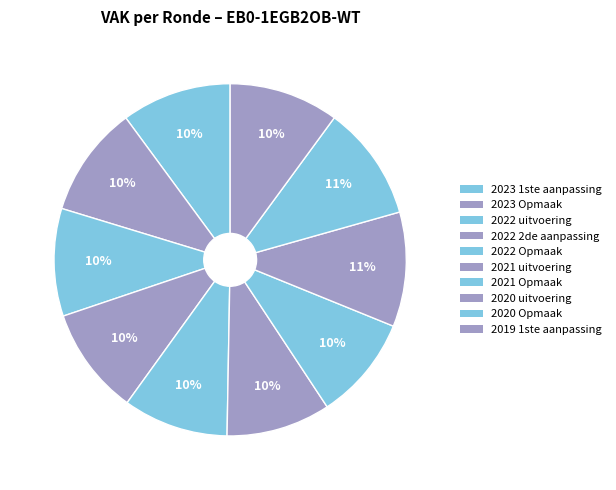

To the nearest percent, what portion does 2022 2de aanpassing represent?

10%